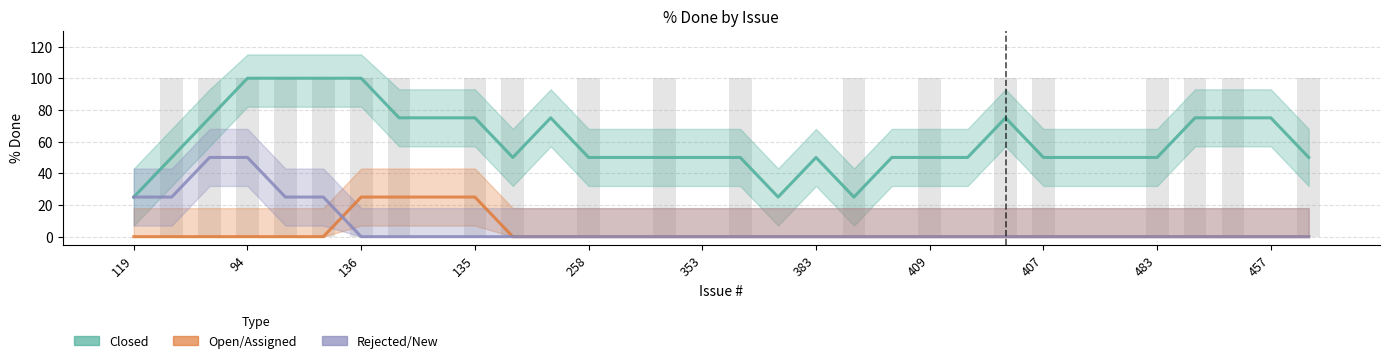

What is the ratio of the value at 136 to the value at 409?

1.0